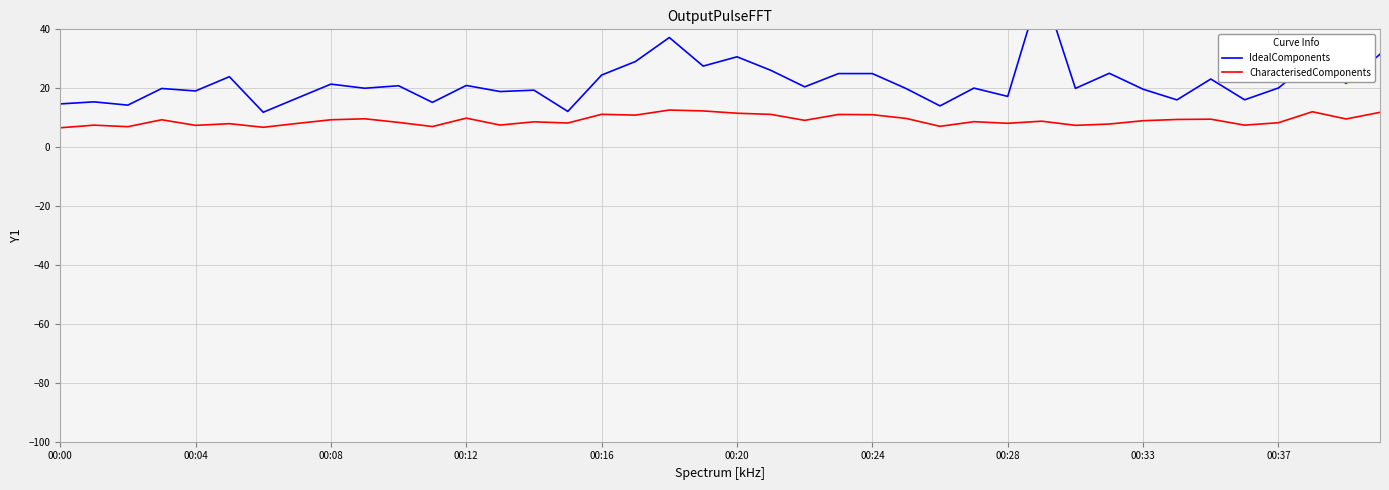

What is the minimum value for CharacterisedComponents?

6.6